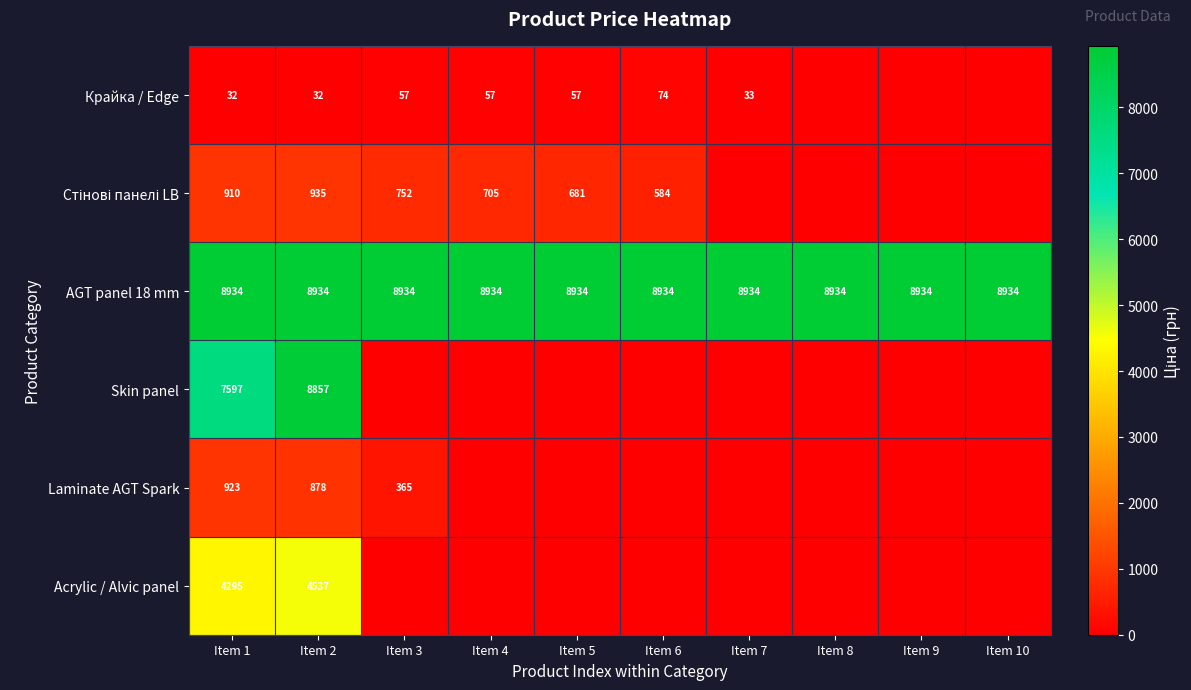

What is the minimum value for AGT panel 18 mm?

8934